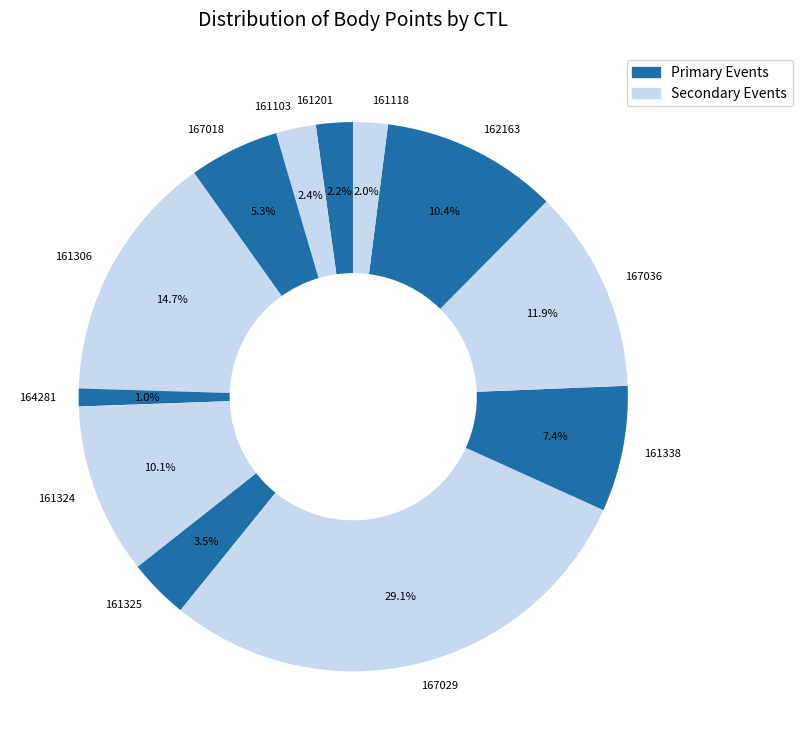

To the nearest percent, what portion does 161338 represent?

7%